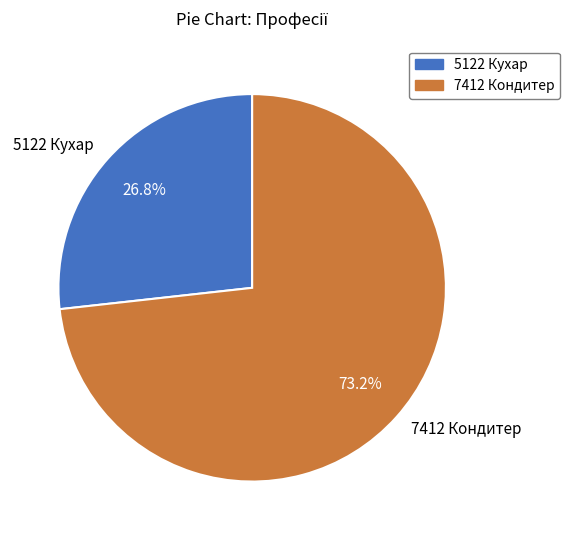

Which has a higher value, 5122 Кухар or 7412 Кондитер?

7412 Кондитер